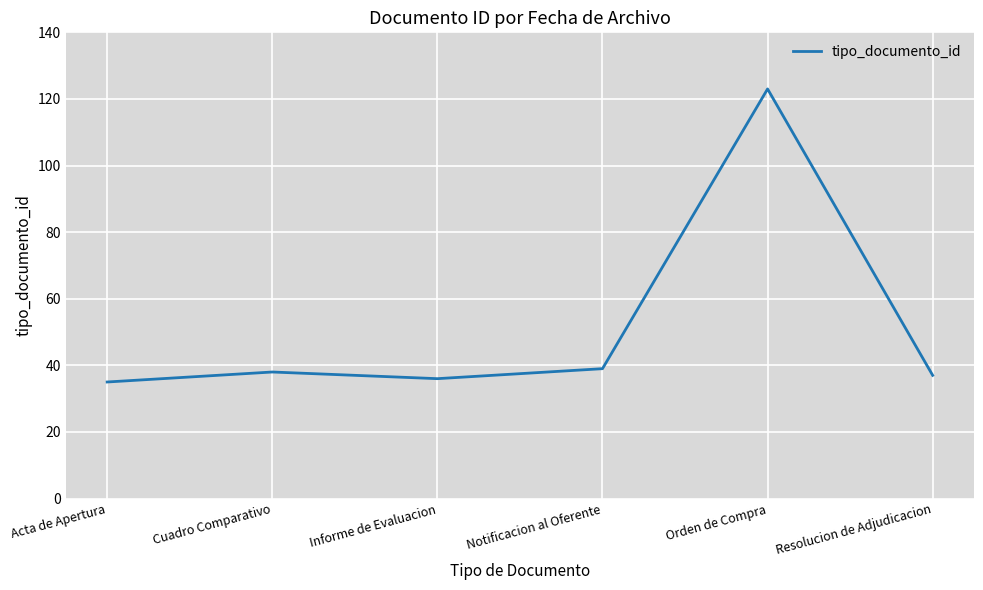

What is the maximum value shown in the chart?

123